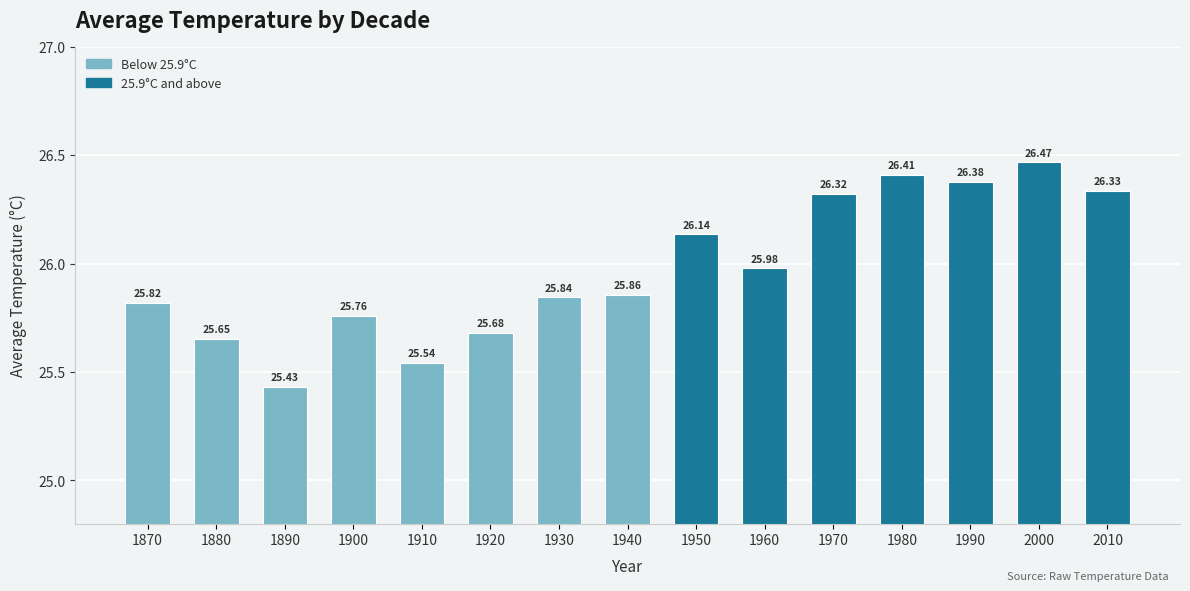

What is the change in value from 1870 to 2010?

+0.5